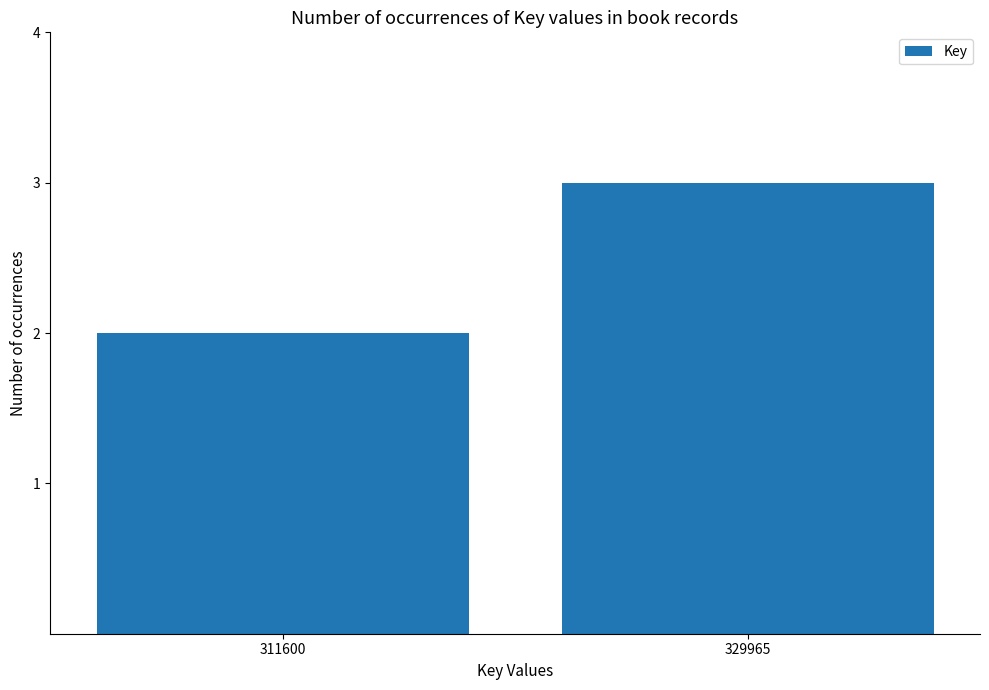

Are the bars grouped side by side (vs. stacked)?

No